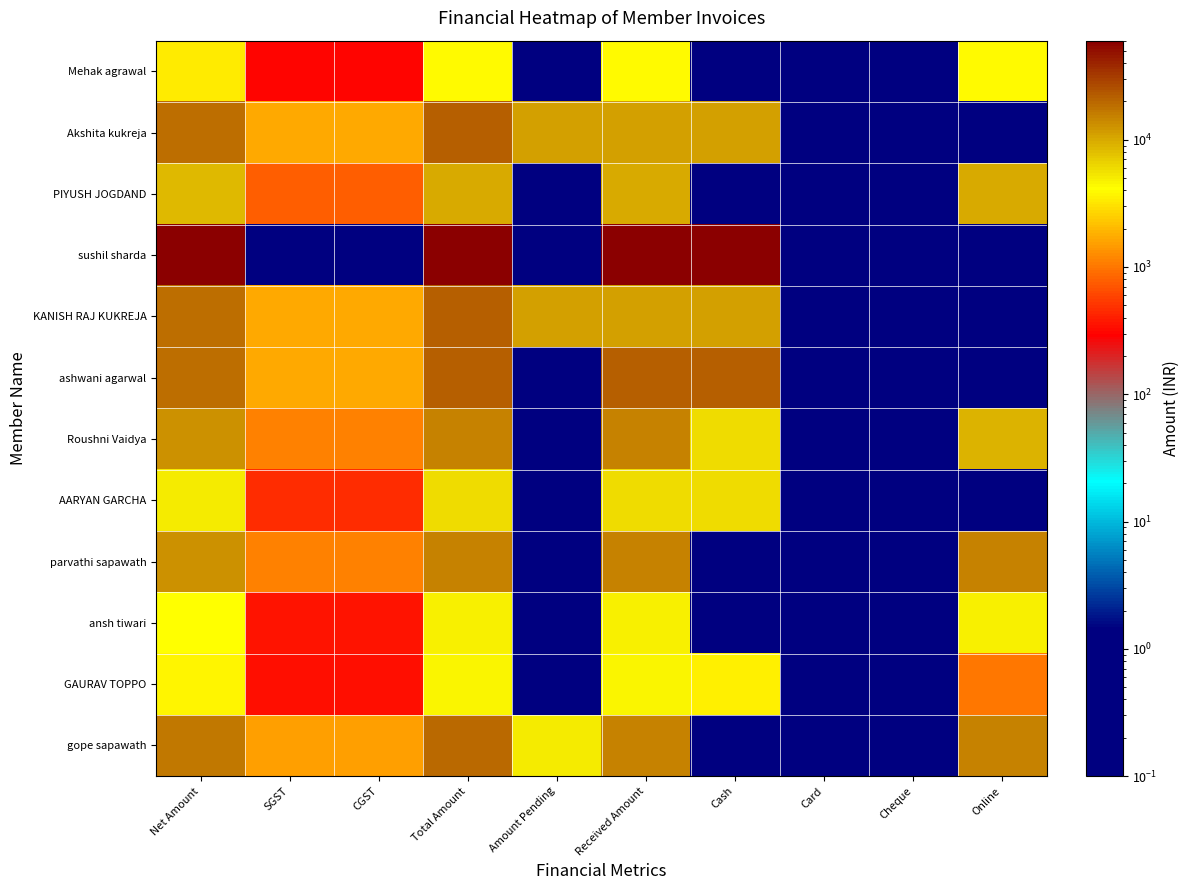

At how many categories does at least one series exceed 10448?

6